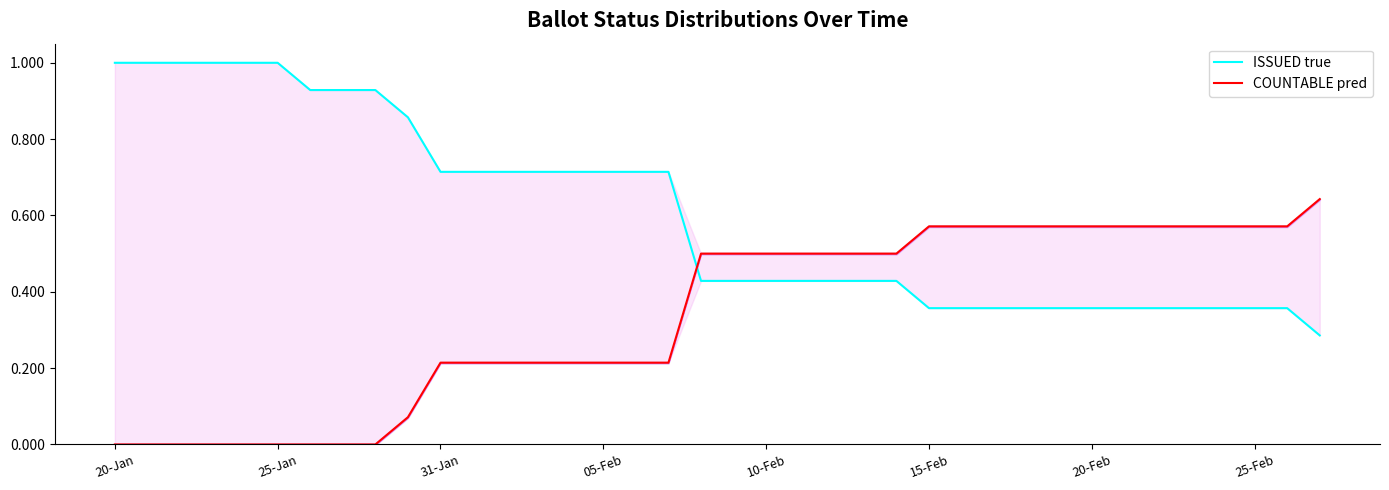

True or false: COUNTABLE pred has a value of 0.5 at 22.

True